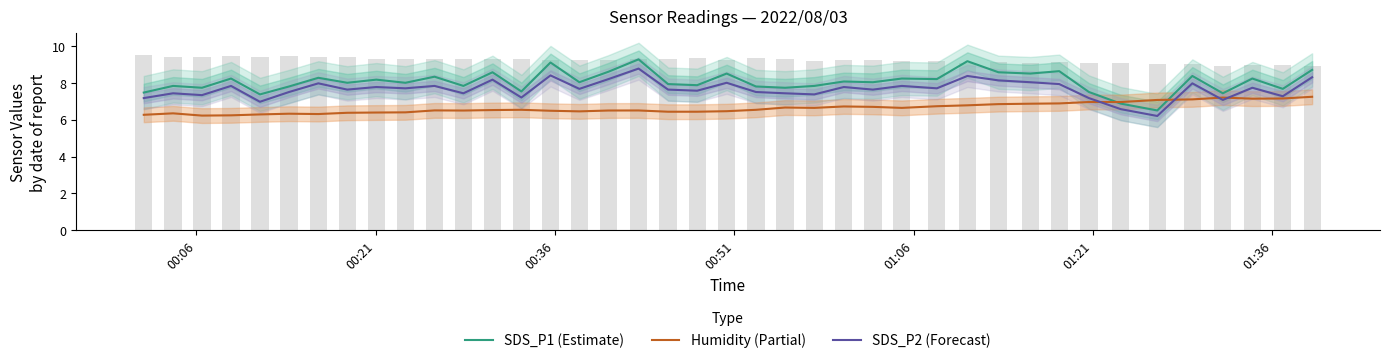

True or false: SDS_P2 (Forecast) and SDS_P1 (Estimate) cross at least once.

False